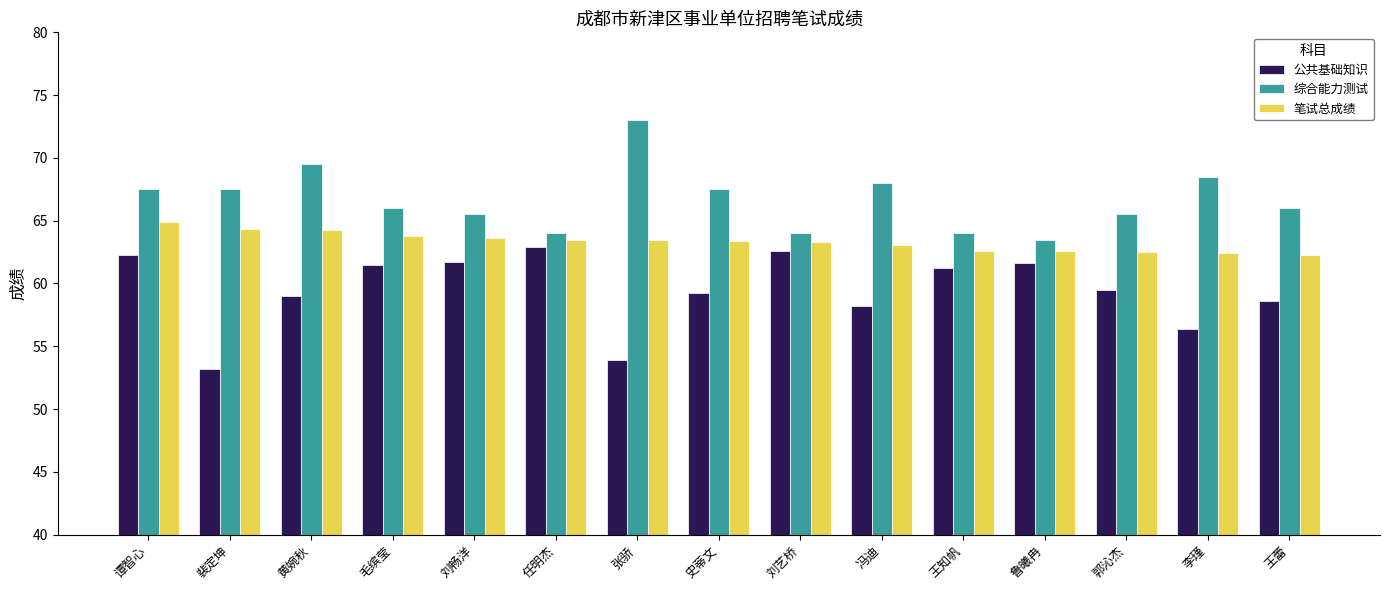

At which category is the sum across all series the highest?

谭智心